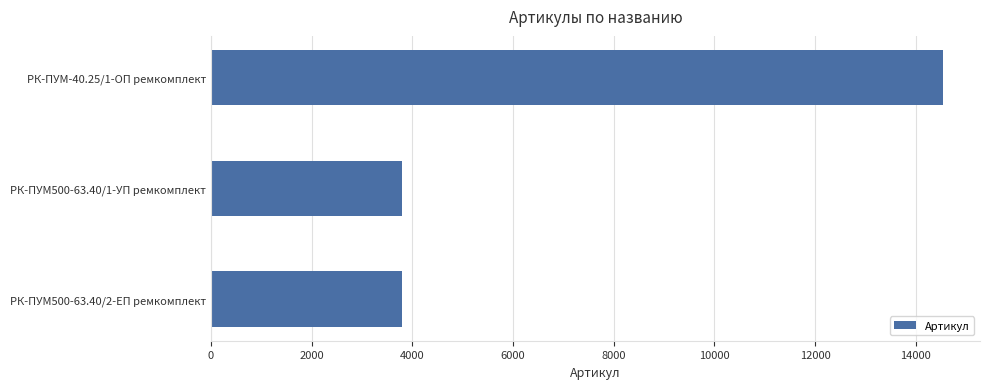

What is the smallest value displayed?

3801